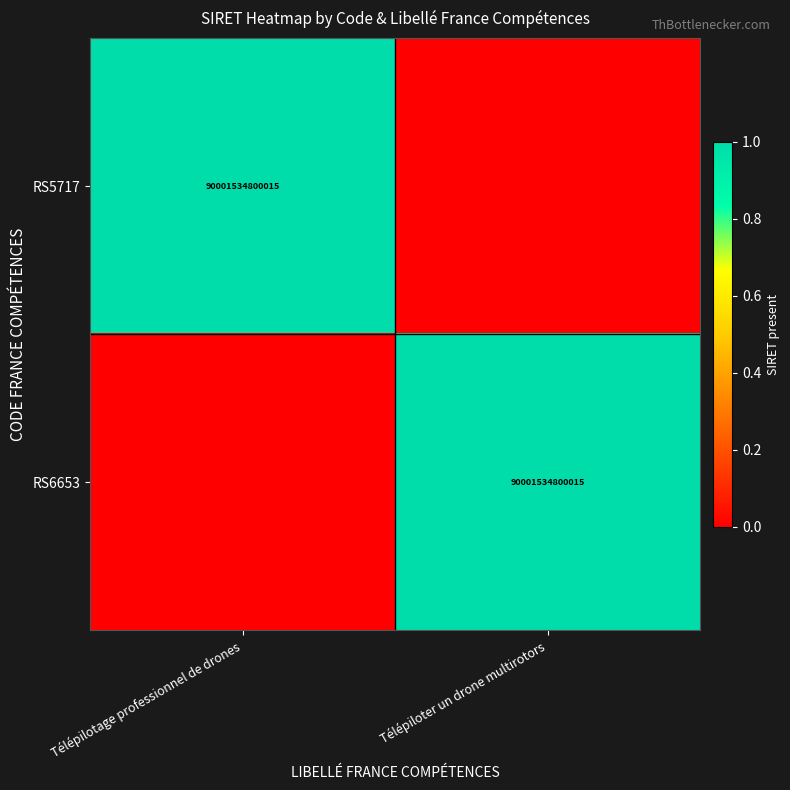

How many series are shown in this chart?

2